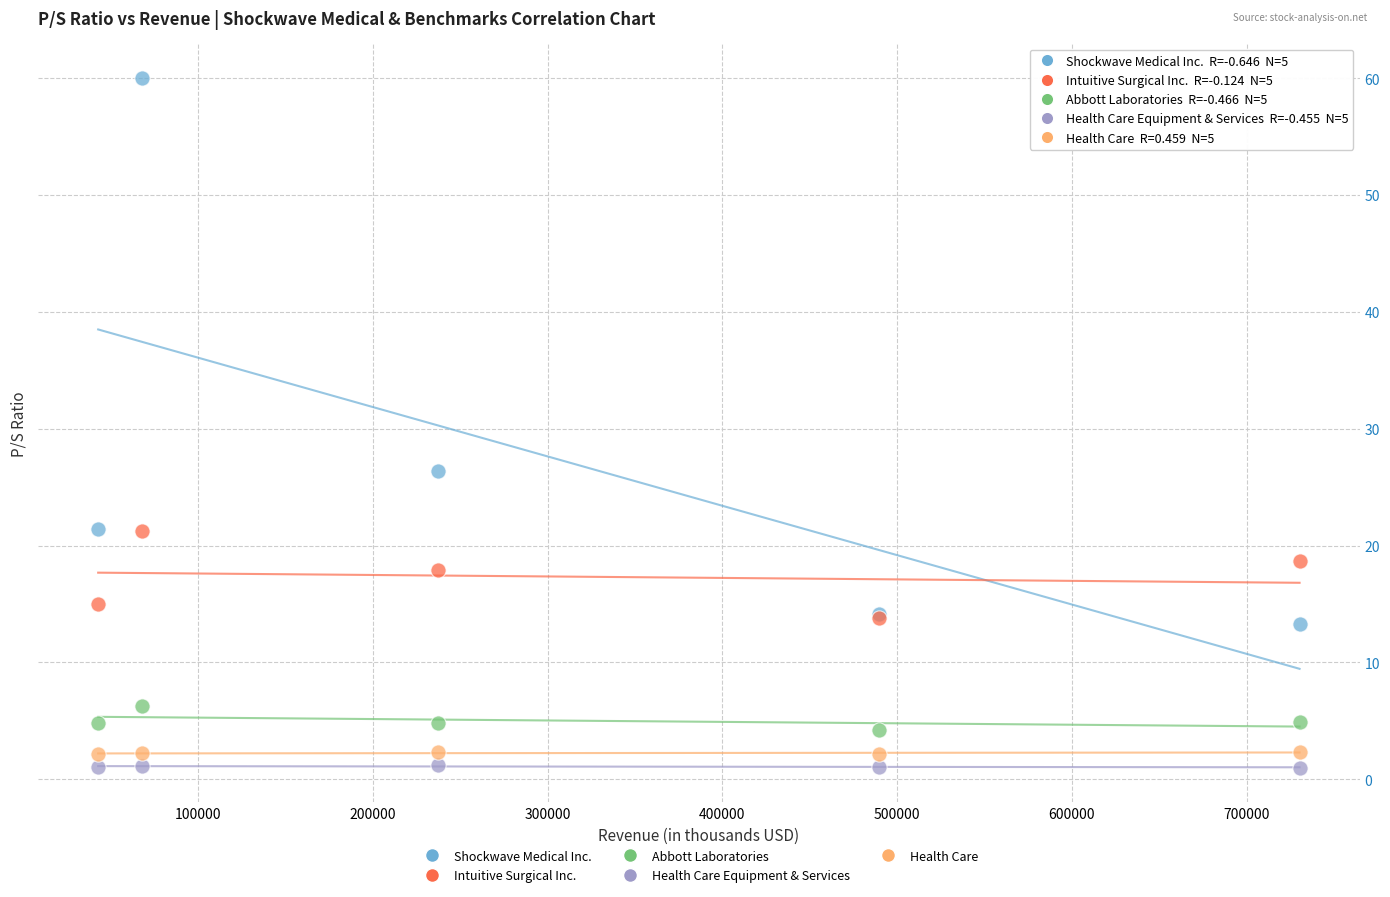

What are all the series names shown in the legend?

Shockwave Medical Inc., Intuitive Surgical Inc., Abbott Laboratories, Health Care Equipment & Services, Health Care